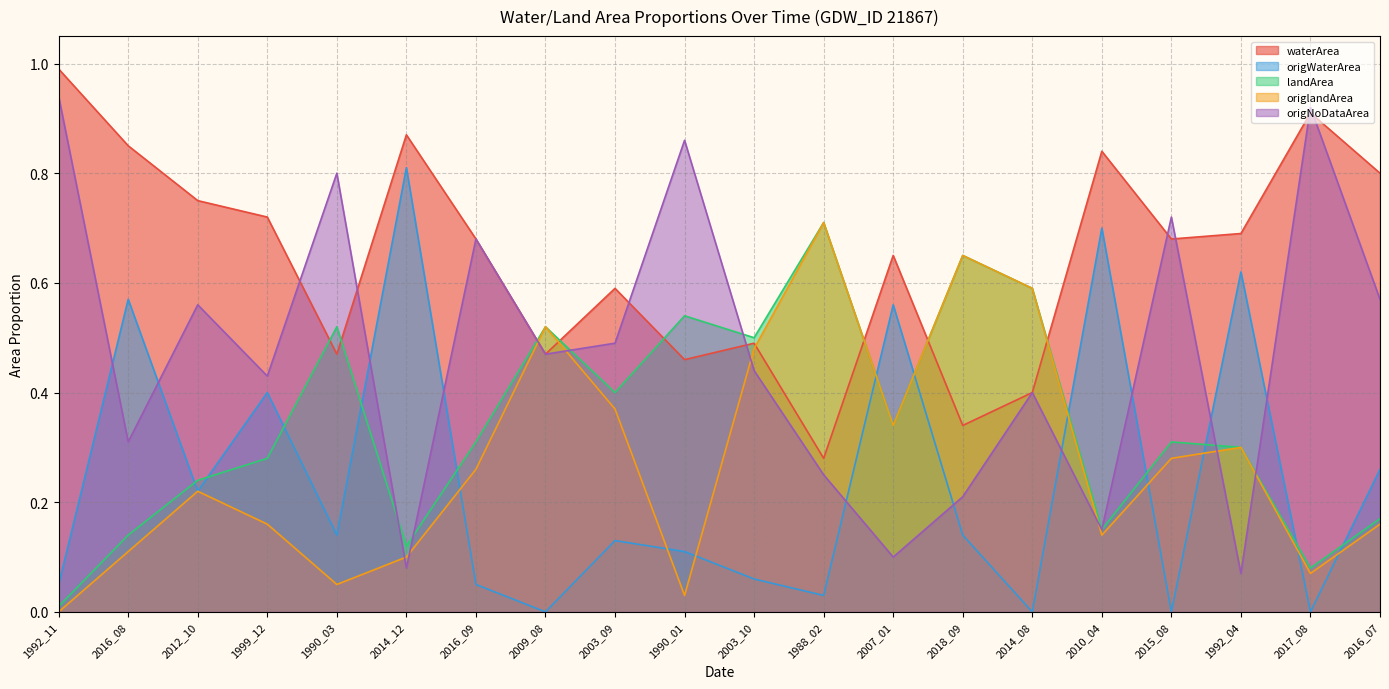

Between 1992_04 and 2012_10, which is larger?

2012_10